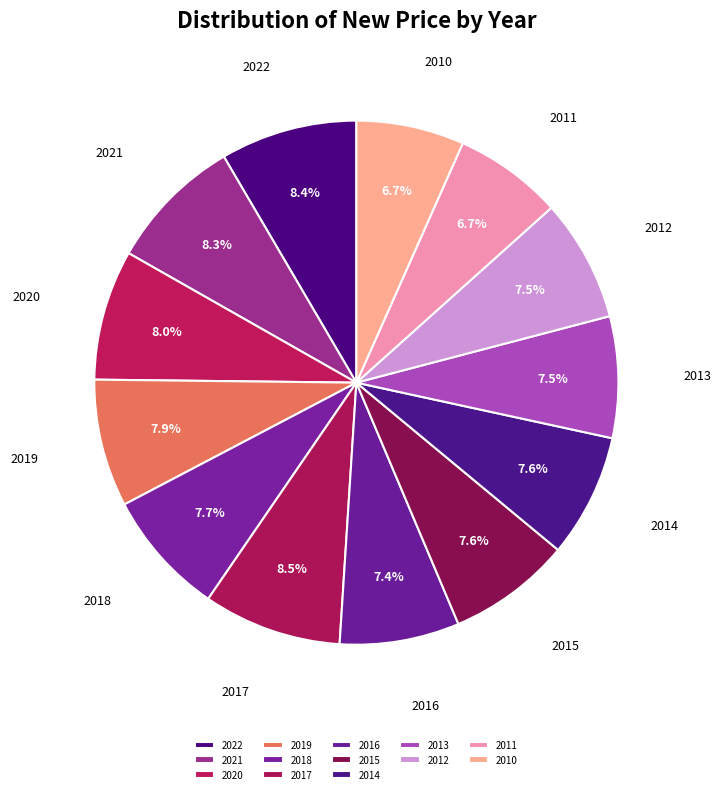

How many slices are in this pie chart?

13